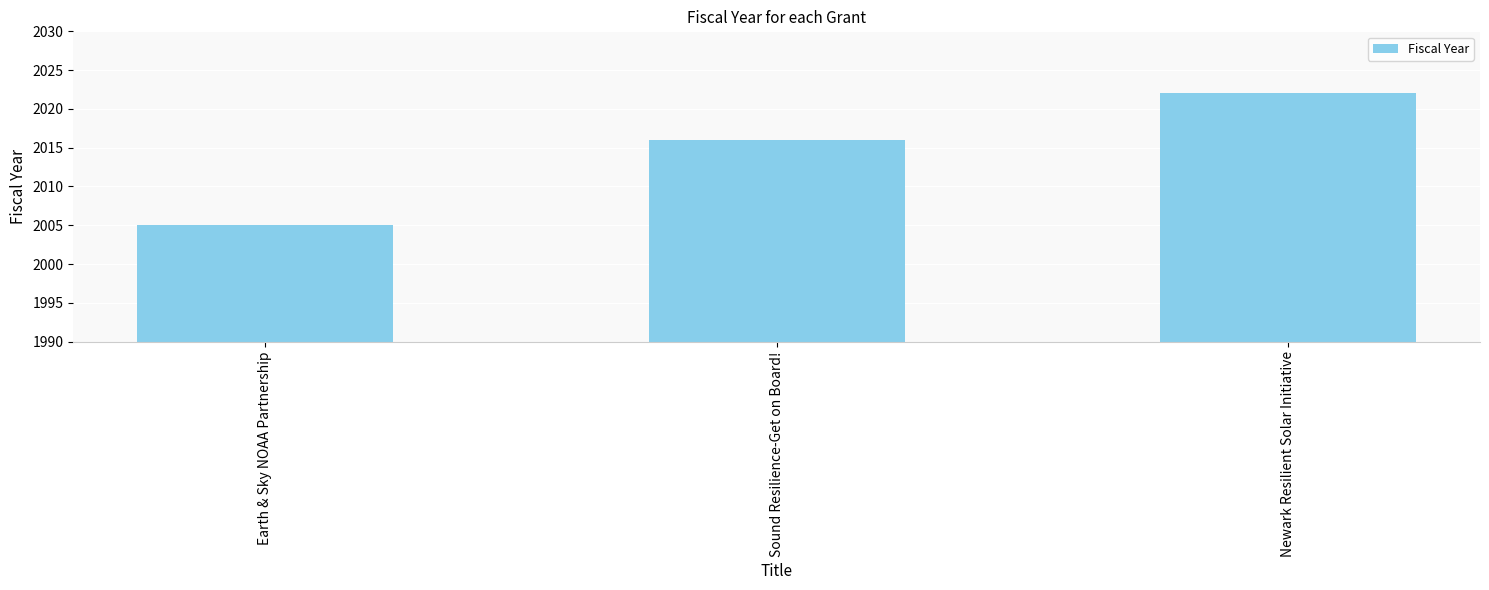

Reading right to left, transcribe all the data shown in this chart.

2022	2016	2005